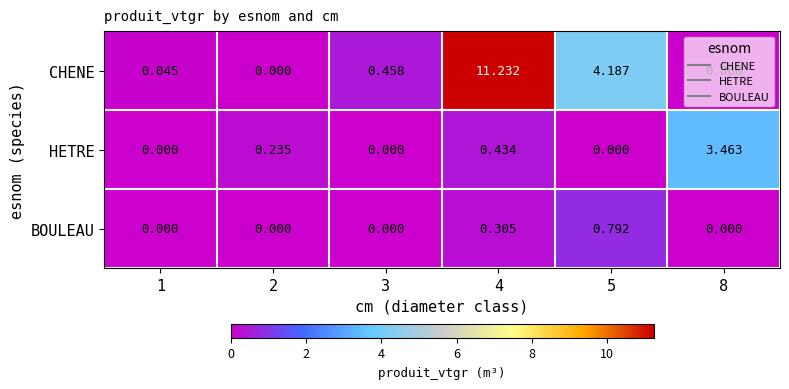

List the series in order of their overall mean, highest first.

CHENE, HETRE, BOULEAU